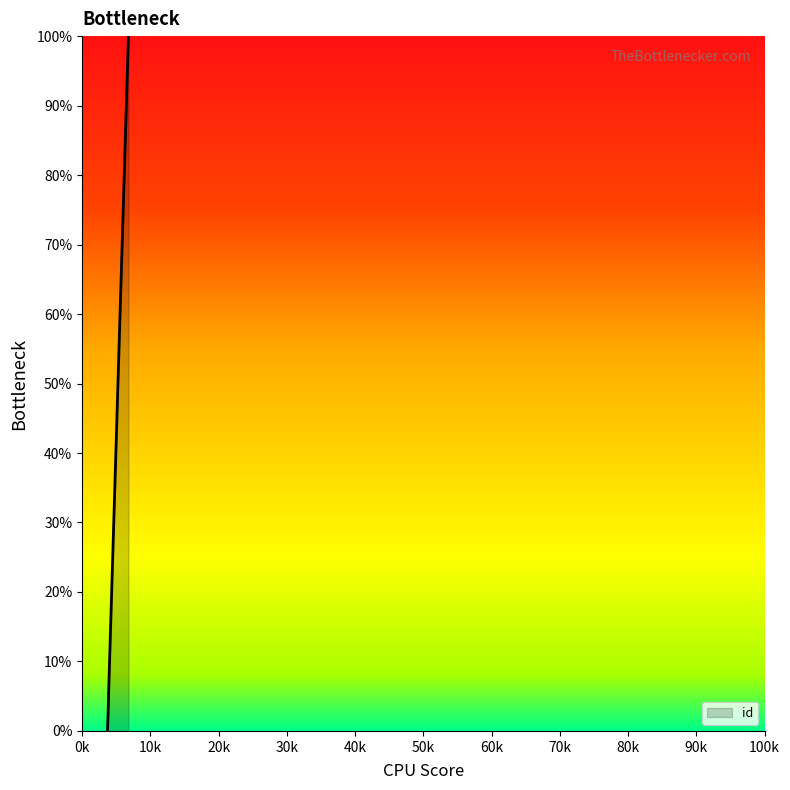

True or false: the data shows 0.0 at 3722.

True